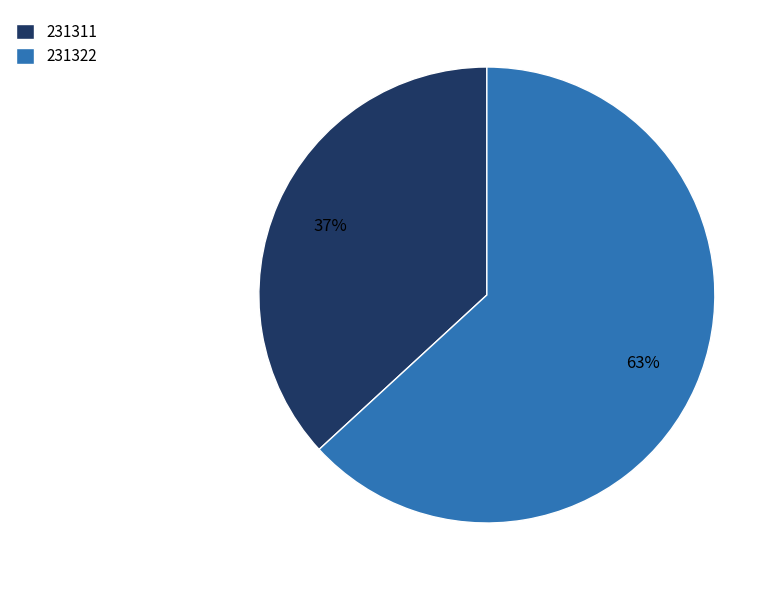

Is the sum of 231311 and 231322 greater than half?

Yes